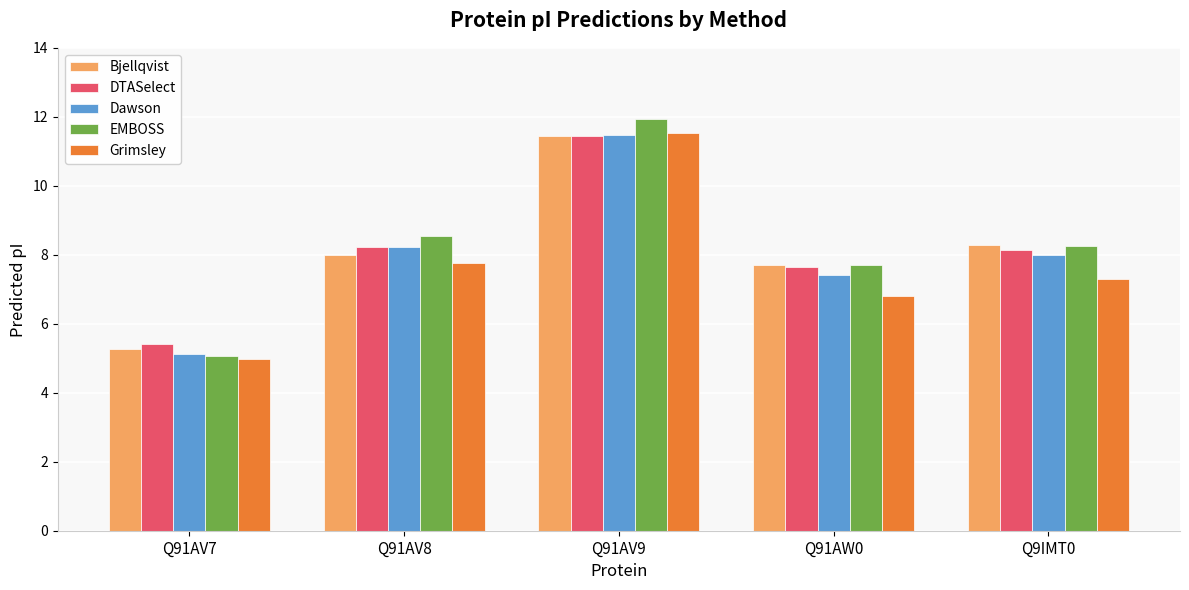

What is the value of the Bjellqvist bar at the 2nd from the left?

8.0